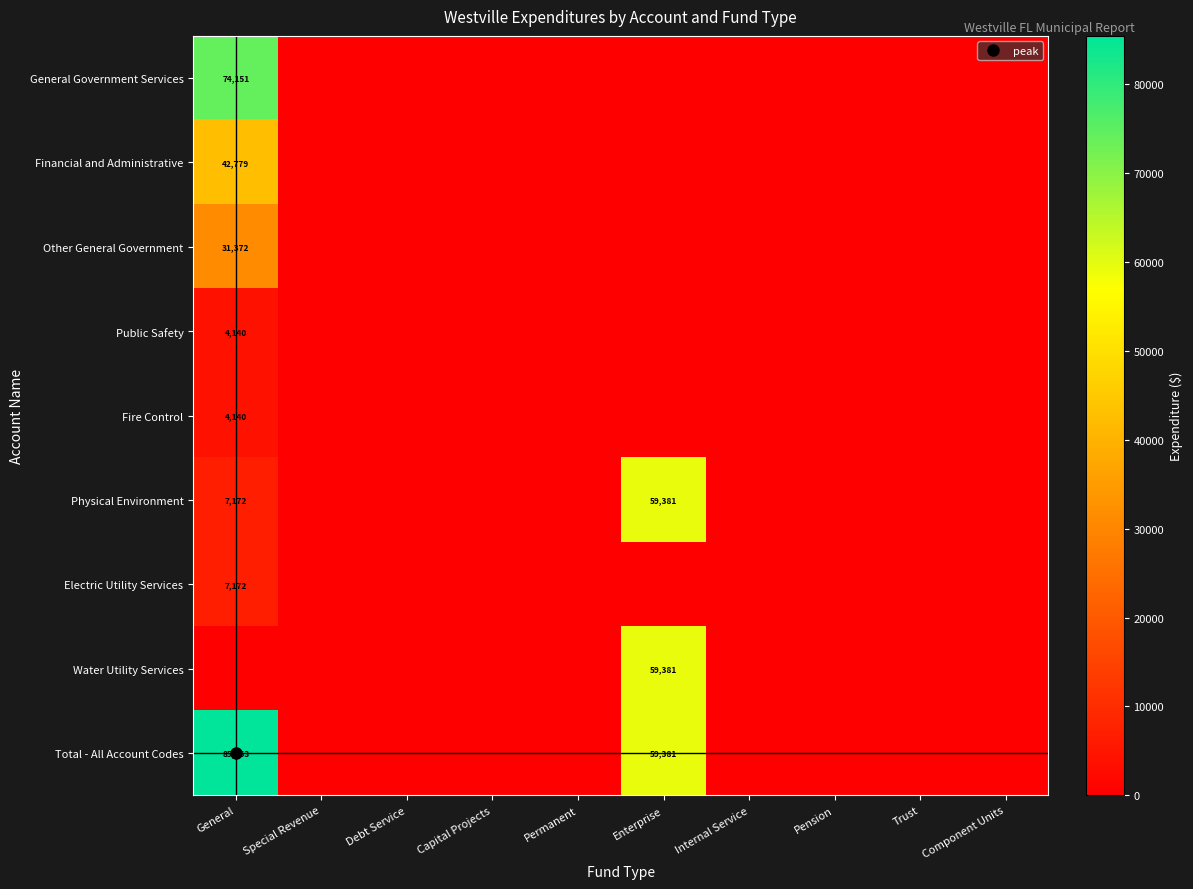

The value of Water Utility Services at Internal Service is 27375. True or false?

False